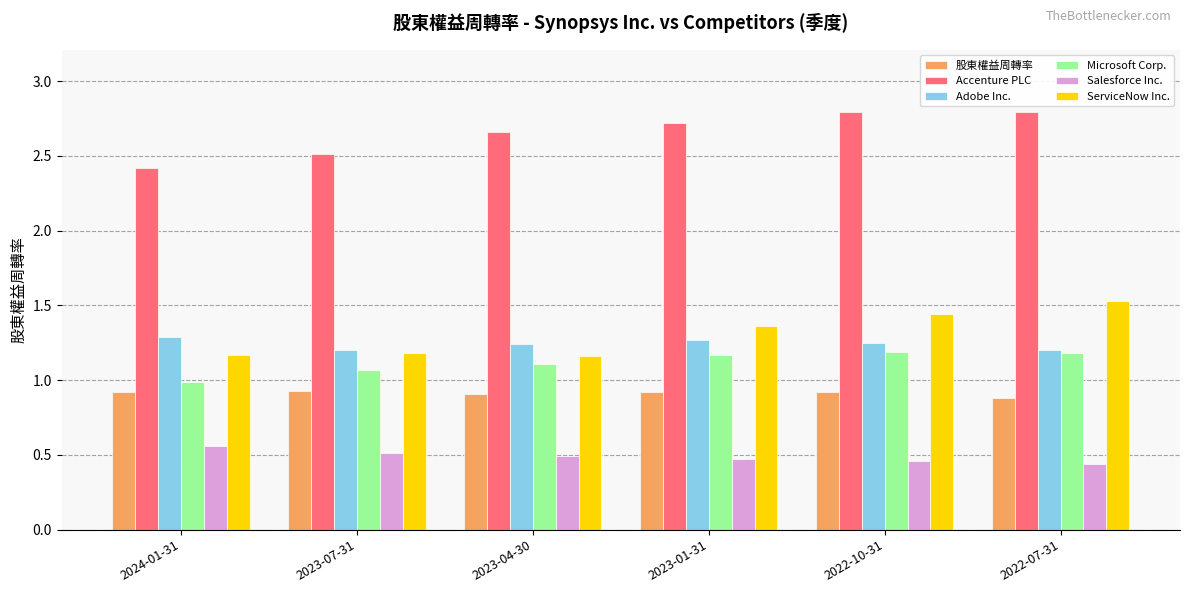

Count the Accenture PLC values in the range 2 to 3.

6